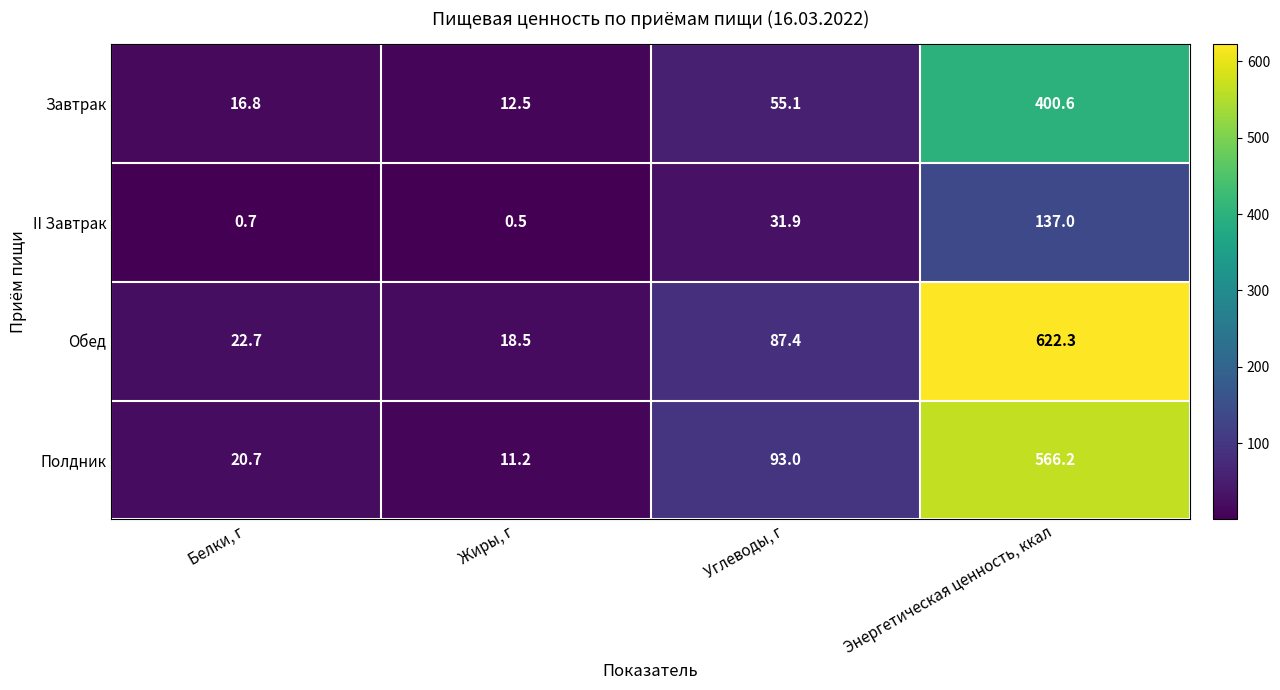

Rank the series at Углеводы, г from lowest to highest value.

II Завтрак, Завтрак, Обед, Полдник